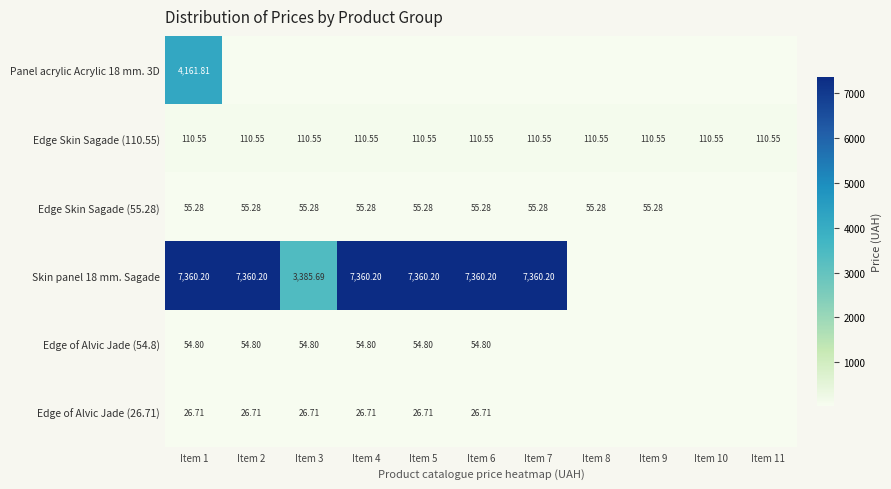

Is the value of Edge of Alvic Jade (54.8) at Item 1 greater than the value of Edge Skin Sagade (55.28) at Item 2?

No